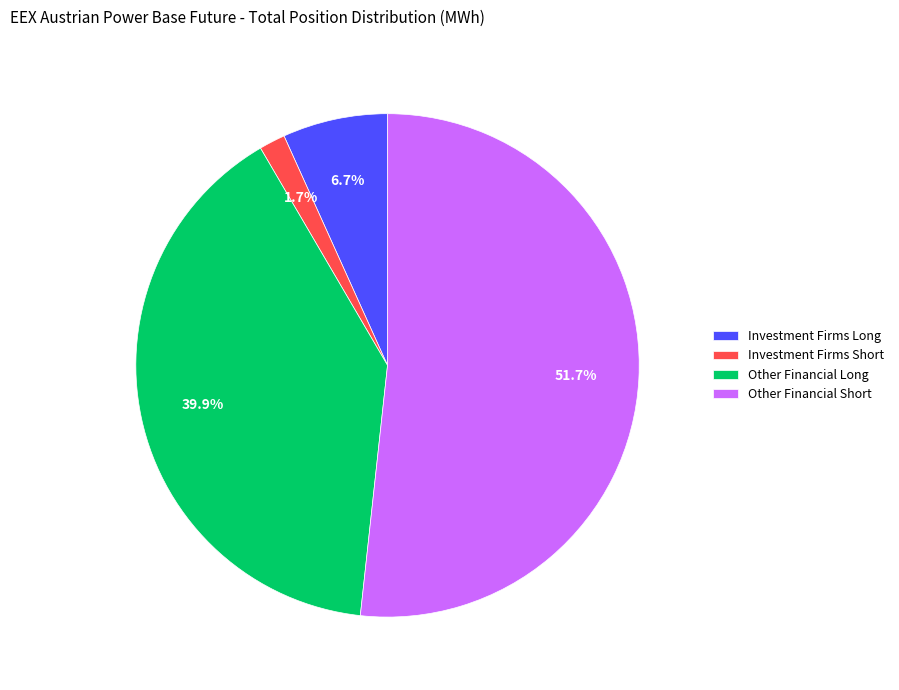

Combined, do Investment Firms Long and Other Financial Long account for over 50%?

No